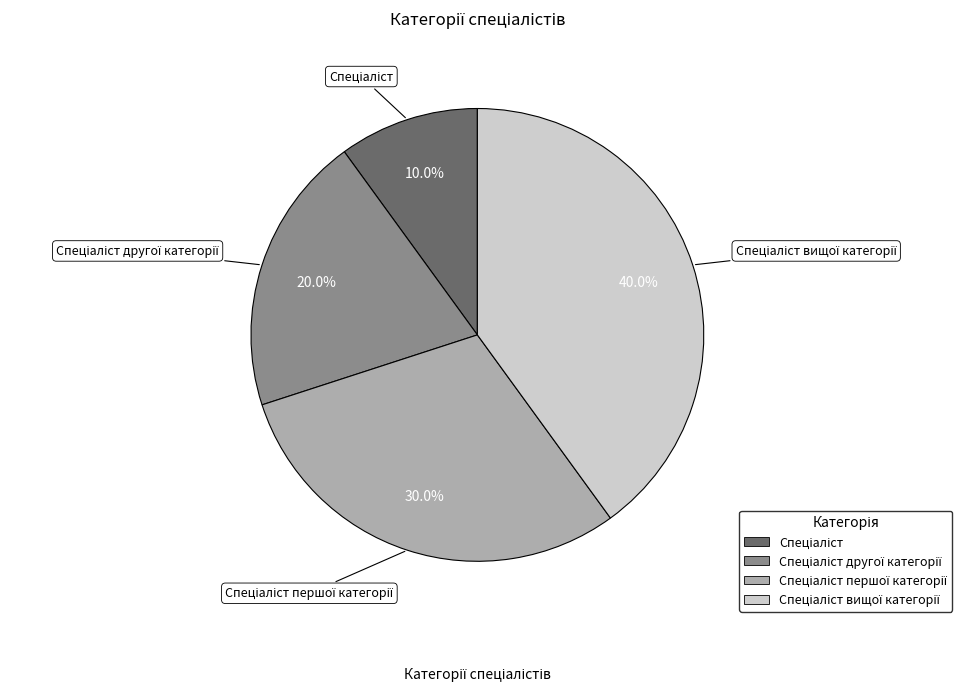

Does any single category account for the majority?

No